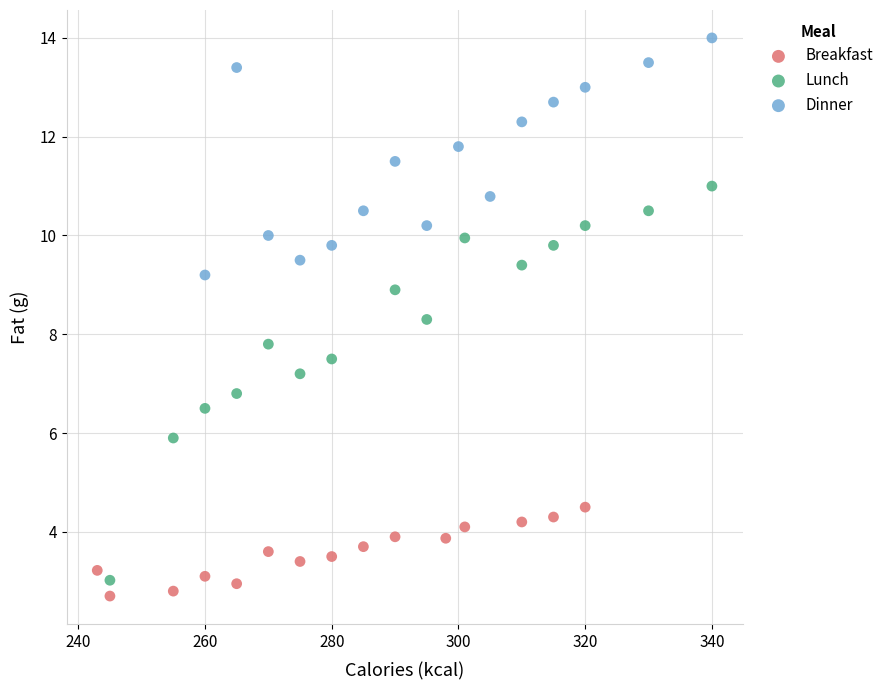

Which series contains the highest Y value?

Dinner